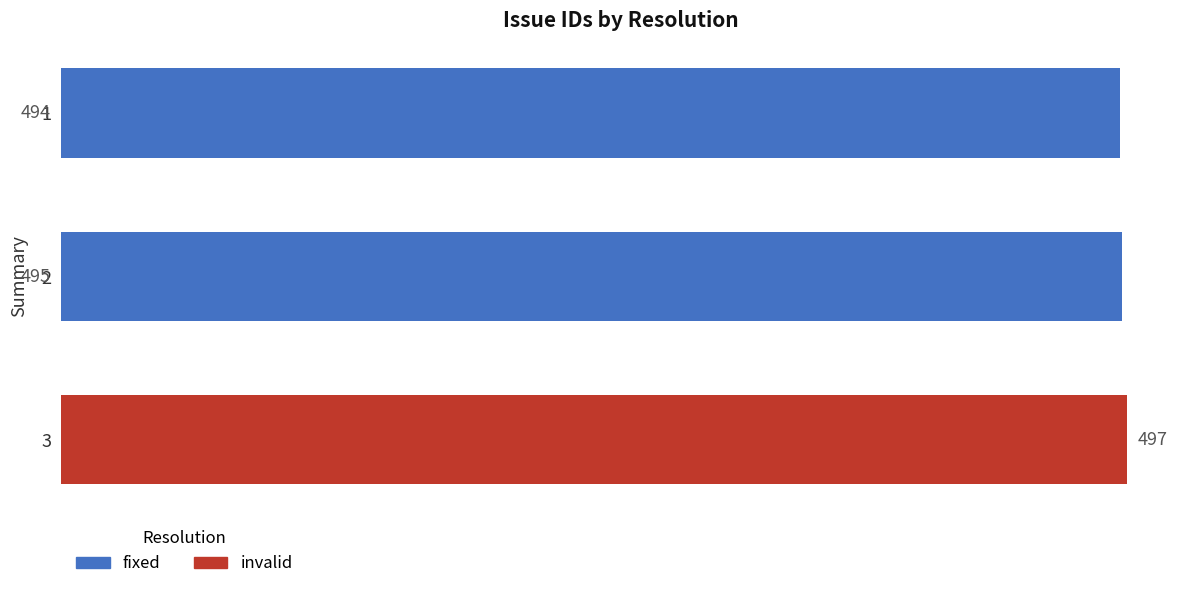

What is the difference between the maximum and minimum values in the fixed series?

495